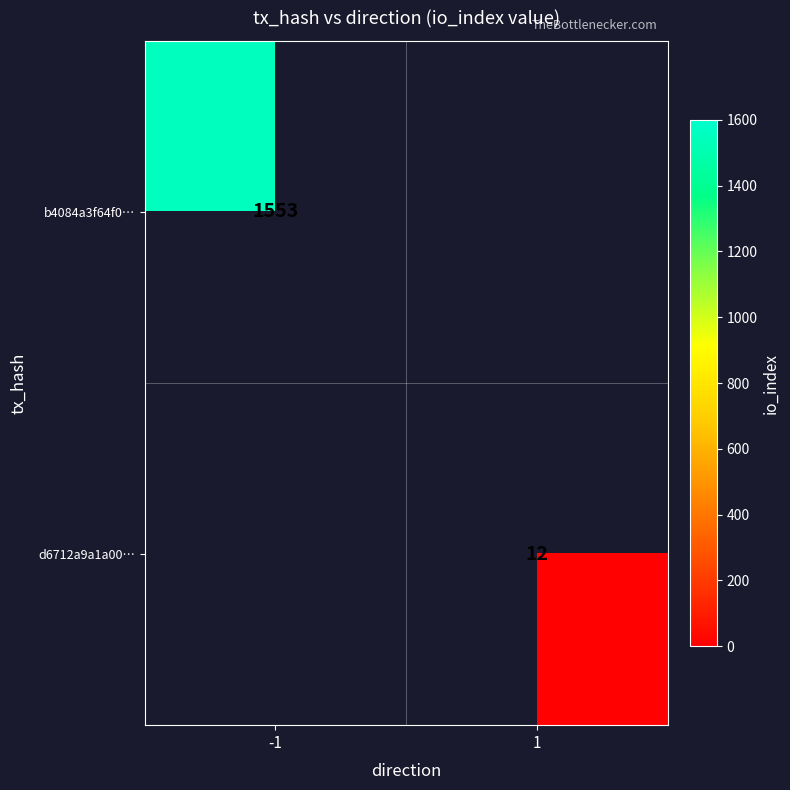

At which category does the chart reach its minimum across all series?

1